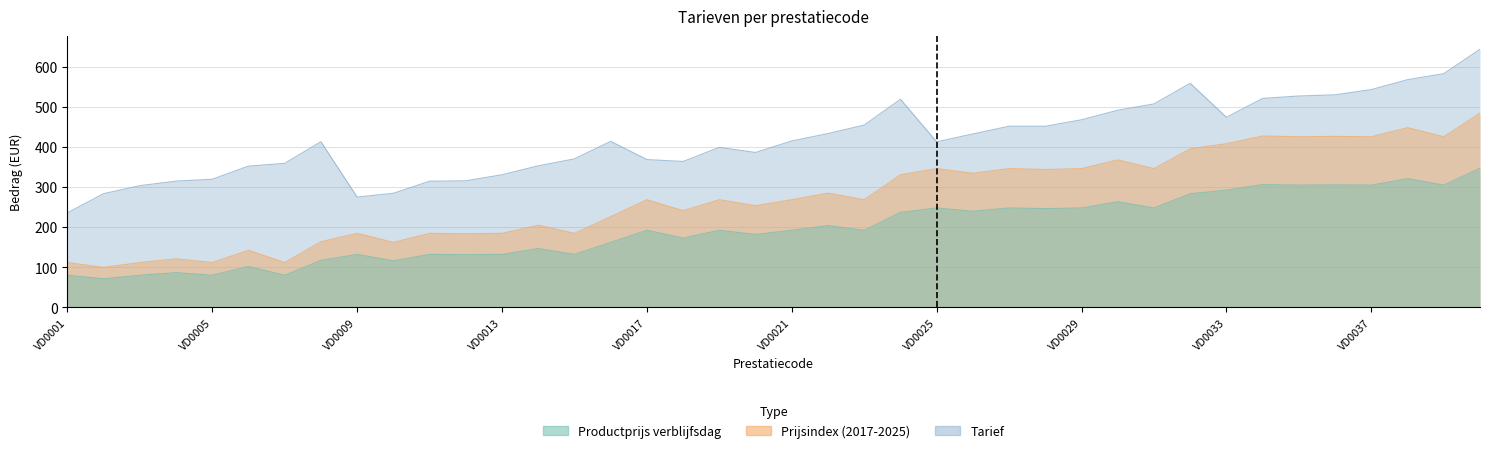

The Productprijs verblijfsdag series shows 129.3 at VD0007. True or false?

False